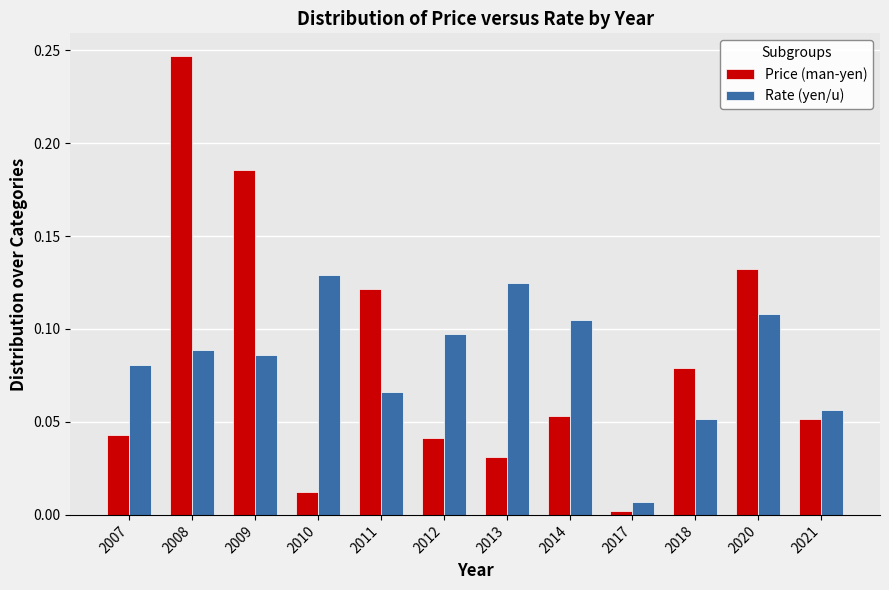

Which category has the highest value in the Price (man-yen) series?

2008